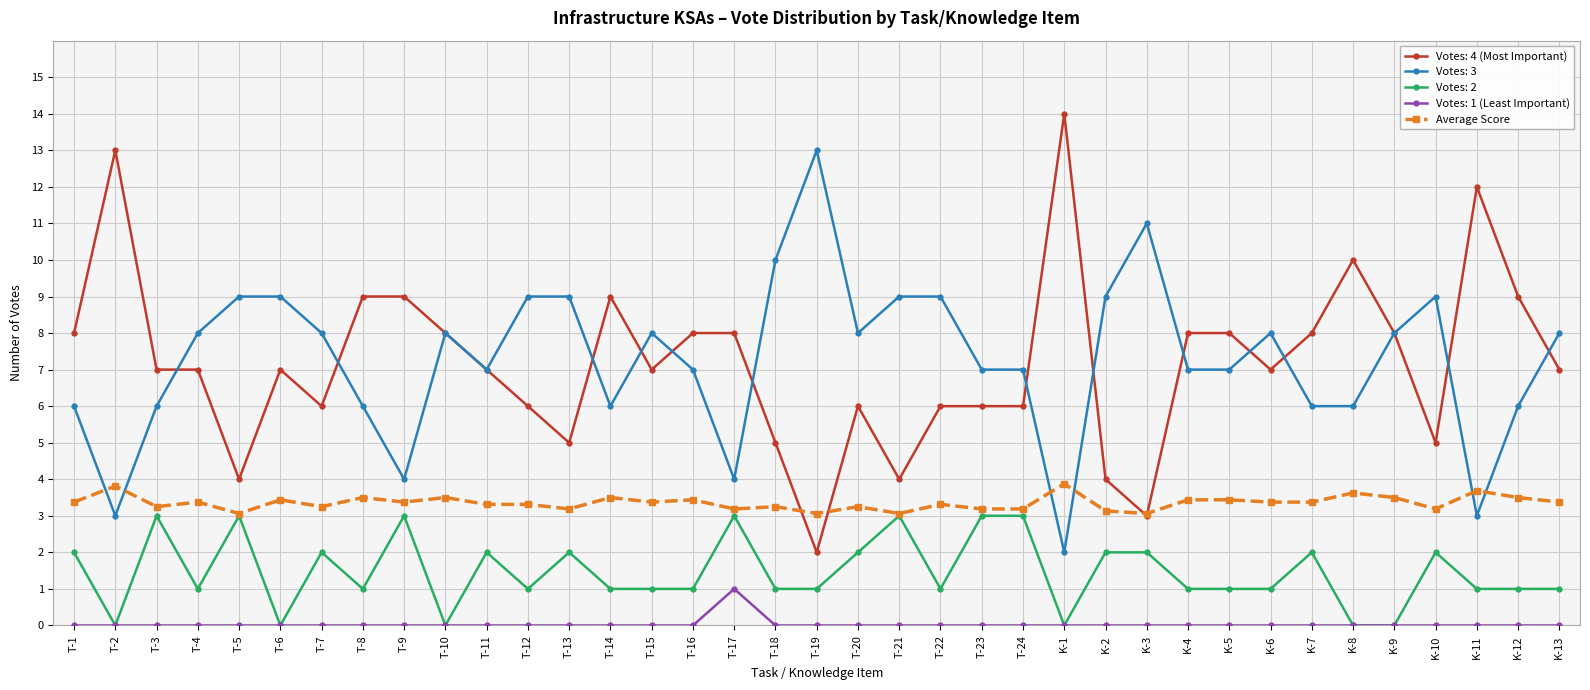

At which category does Votes: 4 (Most Important) reach its first local peak?

T-2